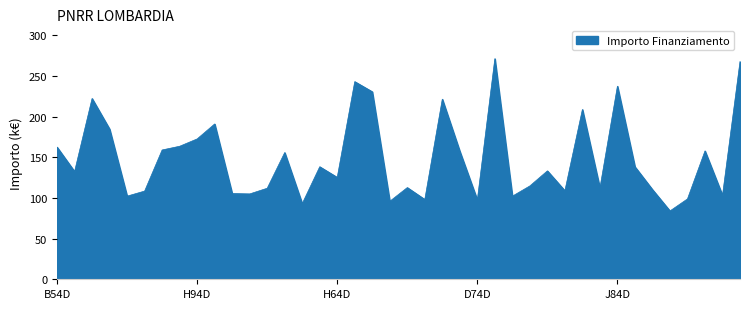

What is the maximum value shown in the chart?

271.2